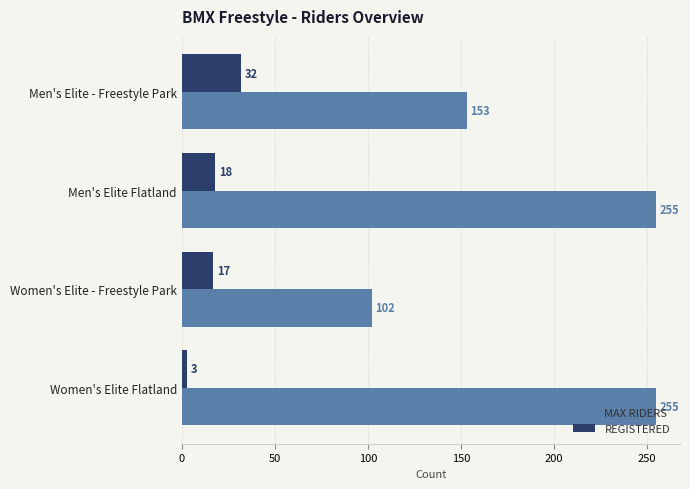

What is the average value of the REGISTERED series?

18